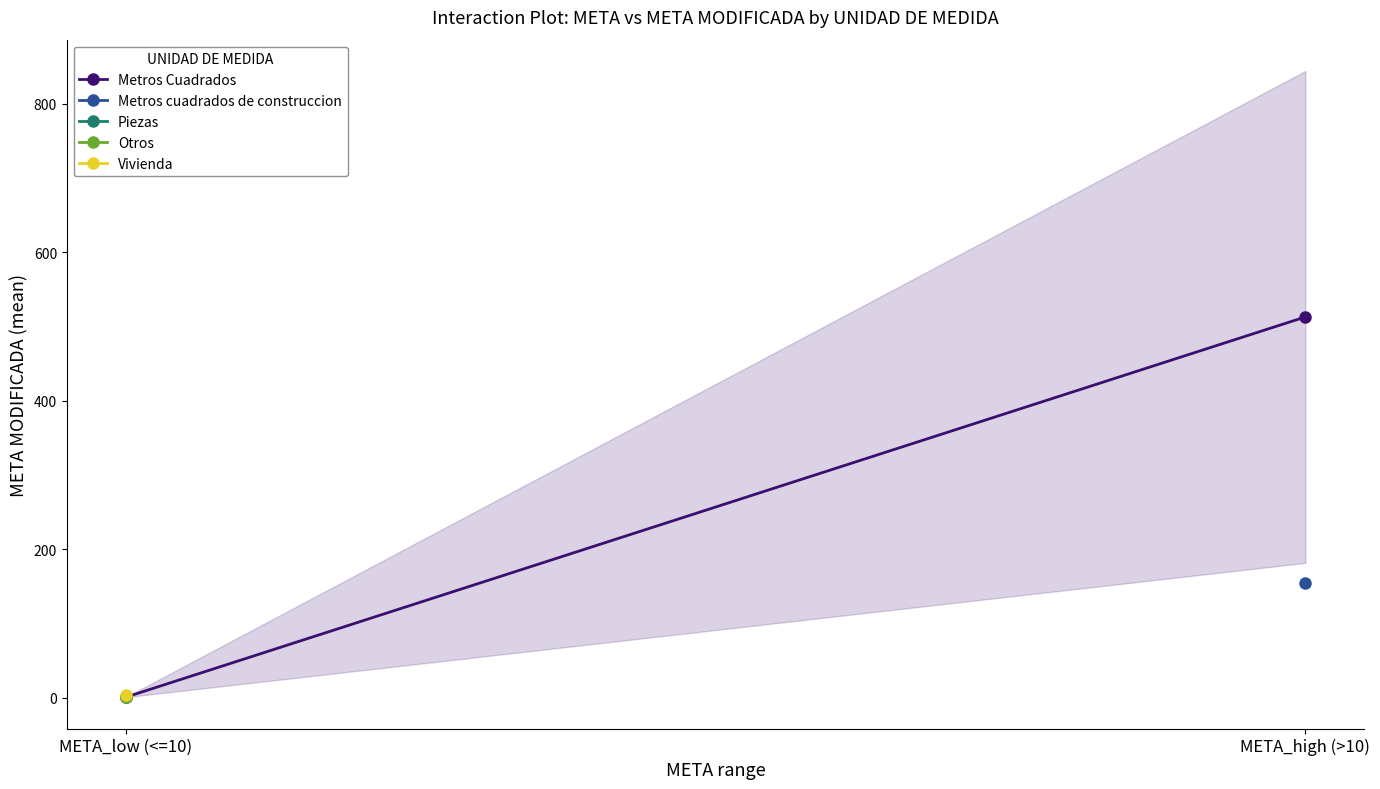

Which label corresponds to the largest value in the chart?

META_high (>10)